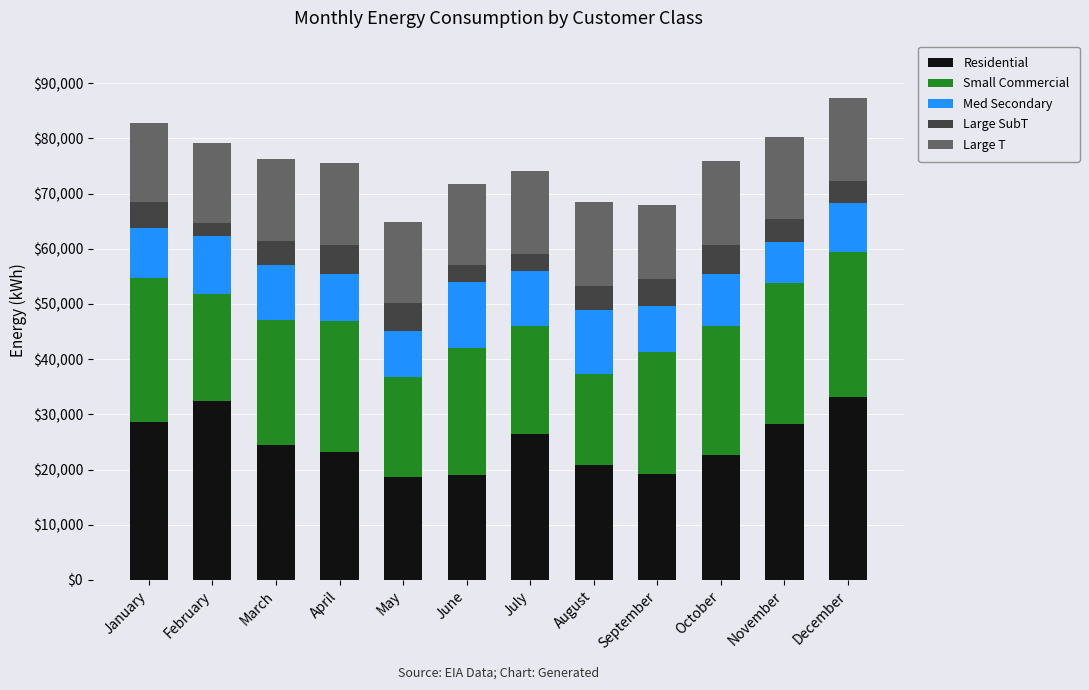

What are all the series names shown in the legend?

Residential, Small Commercial, Med Secondary, Large SubT, Large T